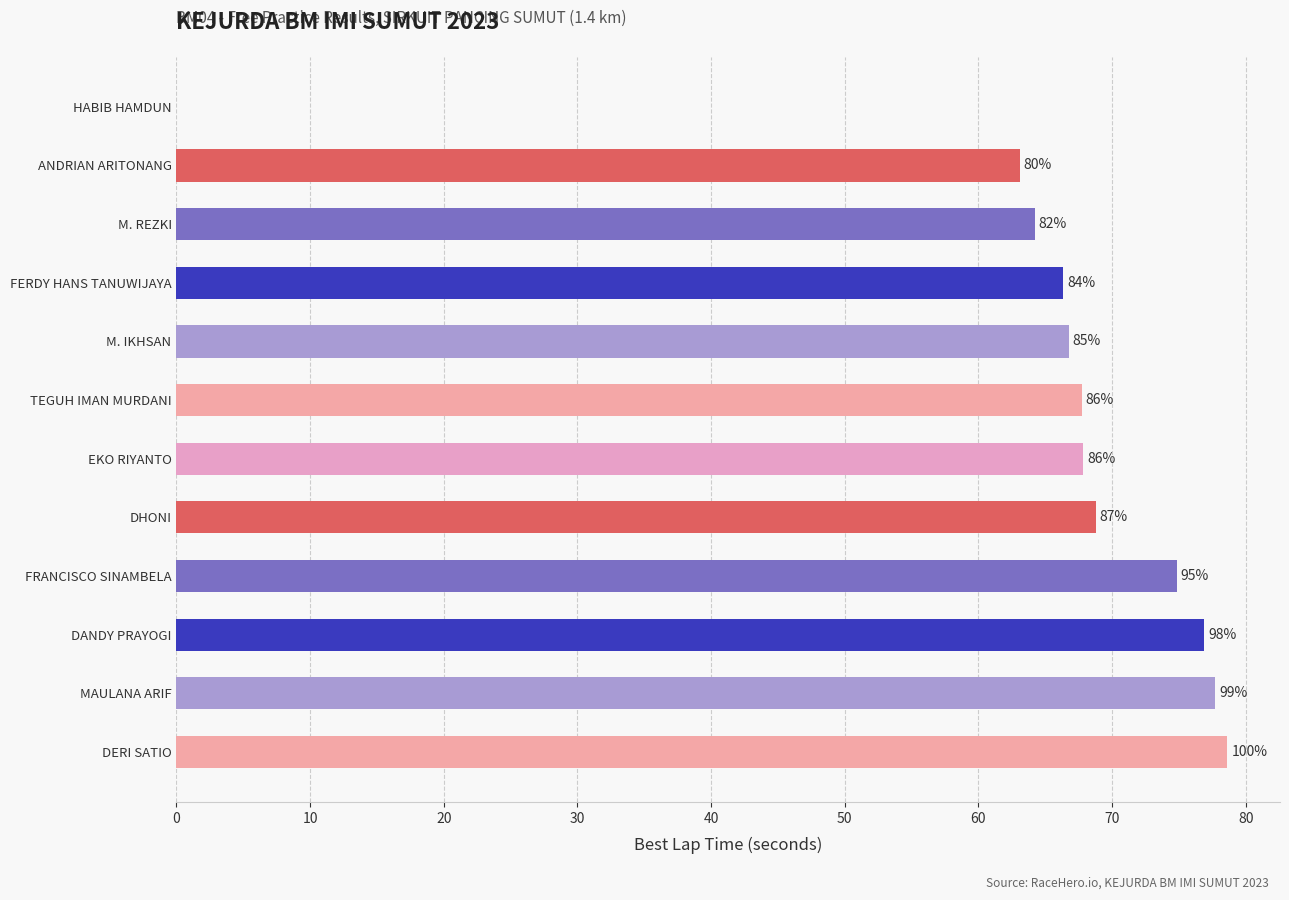

Does the chart contain any negative values?

No